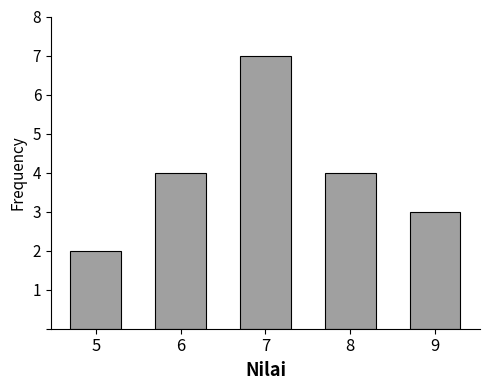

Reading right to left, list all the values displayed in this chart.

3	4	7	4	2